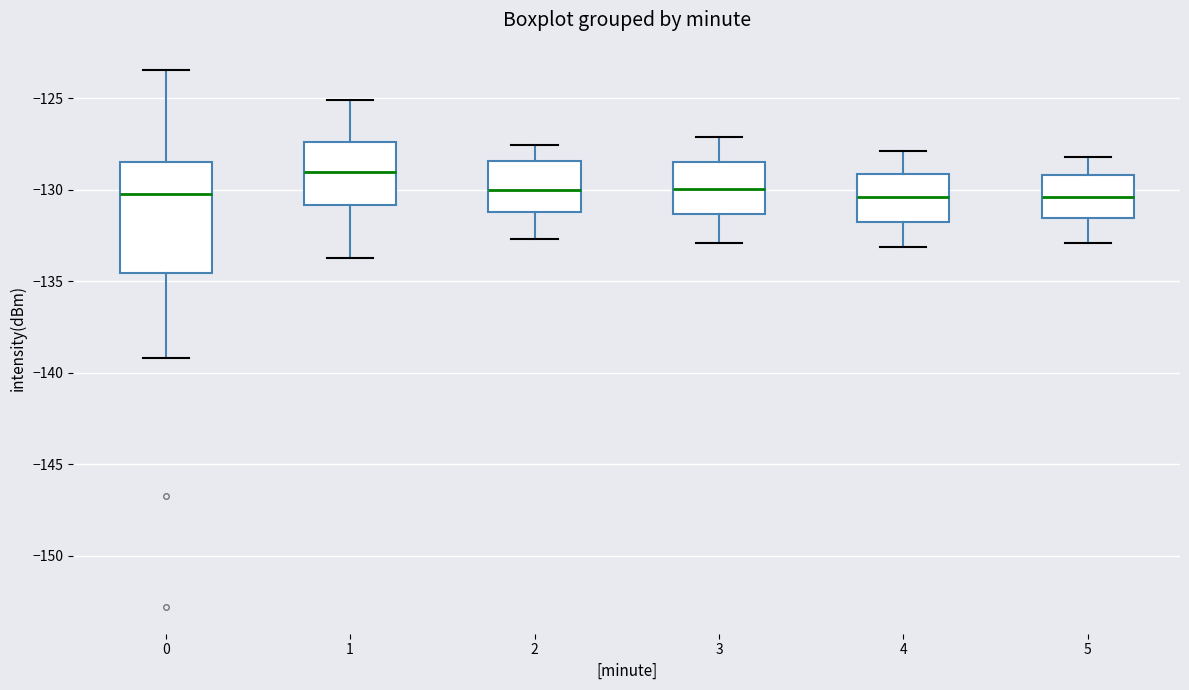

Reading left to right, transcribe this box plot: for each box, give where its median line is, the range the box spans, and where its two whiskers end, as read against the y-axis. The values are not printed on the chart, so give them approximately, as read against the axis.

0: median -130.0, box -134.5 to -128.5, whiskers -139.0 to -123.5
1: median -129.0, box -131.0 to -127.5, whiskers -133.5 to -125.0
2: median -130.0, box -131.0 to -128.5, whiskers -132.5 to -127.5
3: median -130.0, box -131.5 to -128.5, whiskers -133.0 to -127.0
4: median -130.5, box -132.0 to -129.0, whiskers -133.0 to -128.0
5: median -130.5, box -131.5 to -129.0, whiskers -133.0 to -128.0